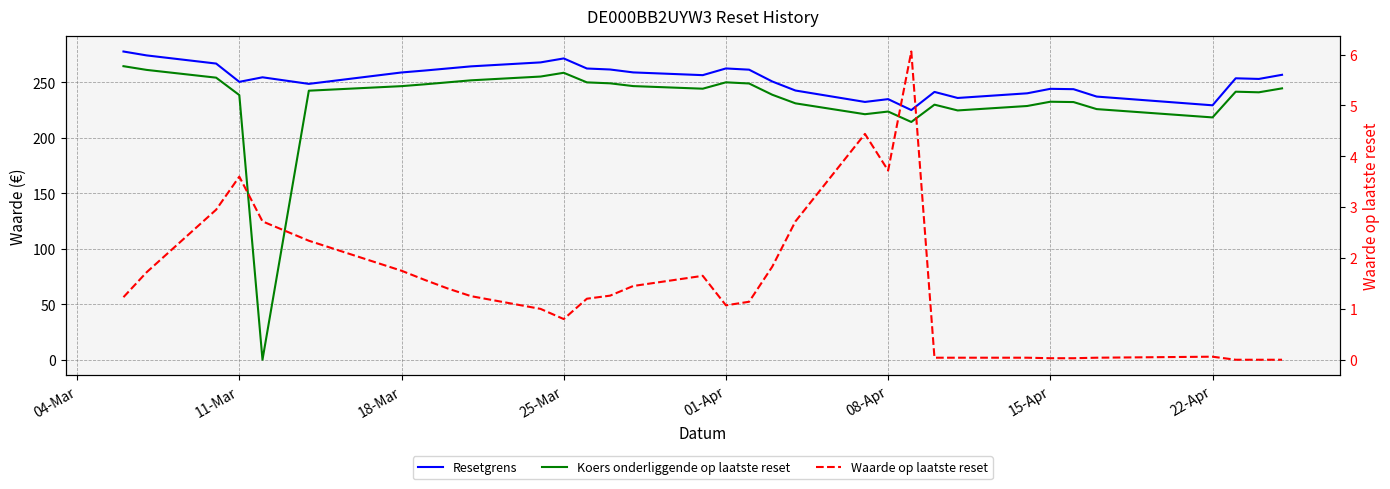

What is the maximum value shown in the chart?

277.9